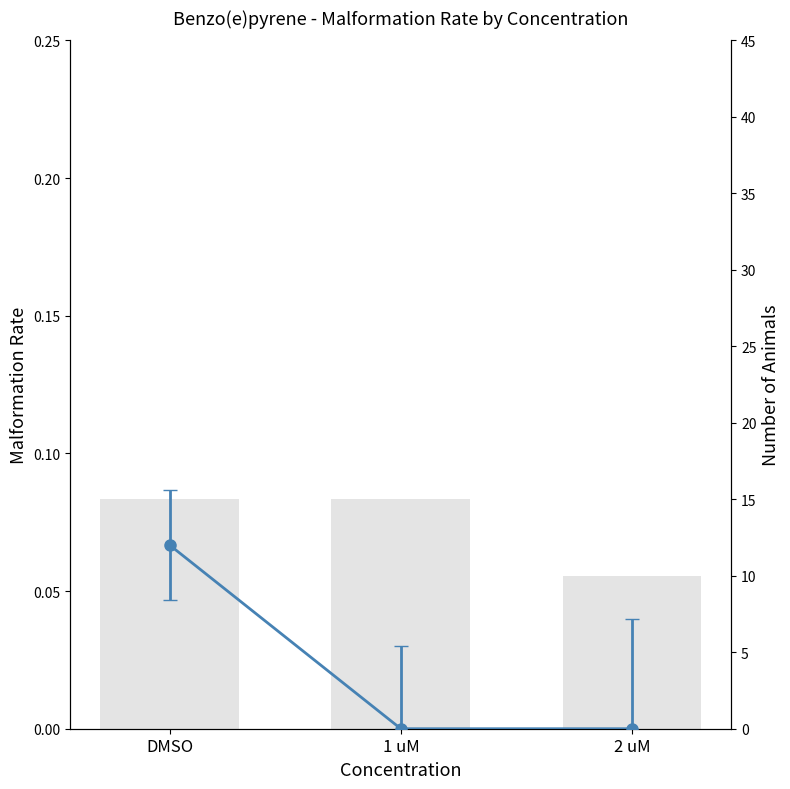

What is the difference between the values at DMSO and 2 uM?

5